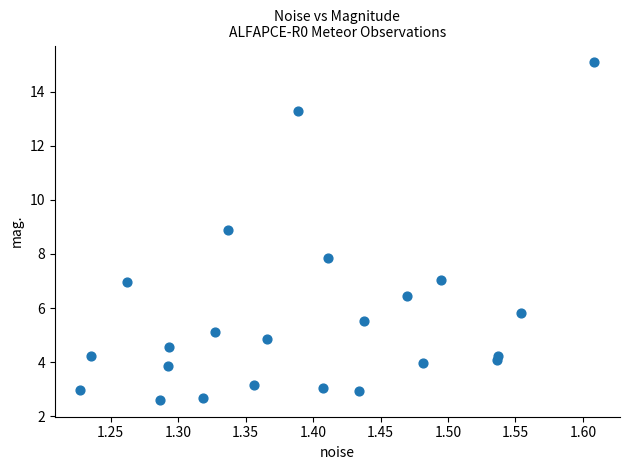

What is the range of Y values (max minus min)?

12.5